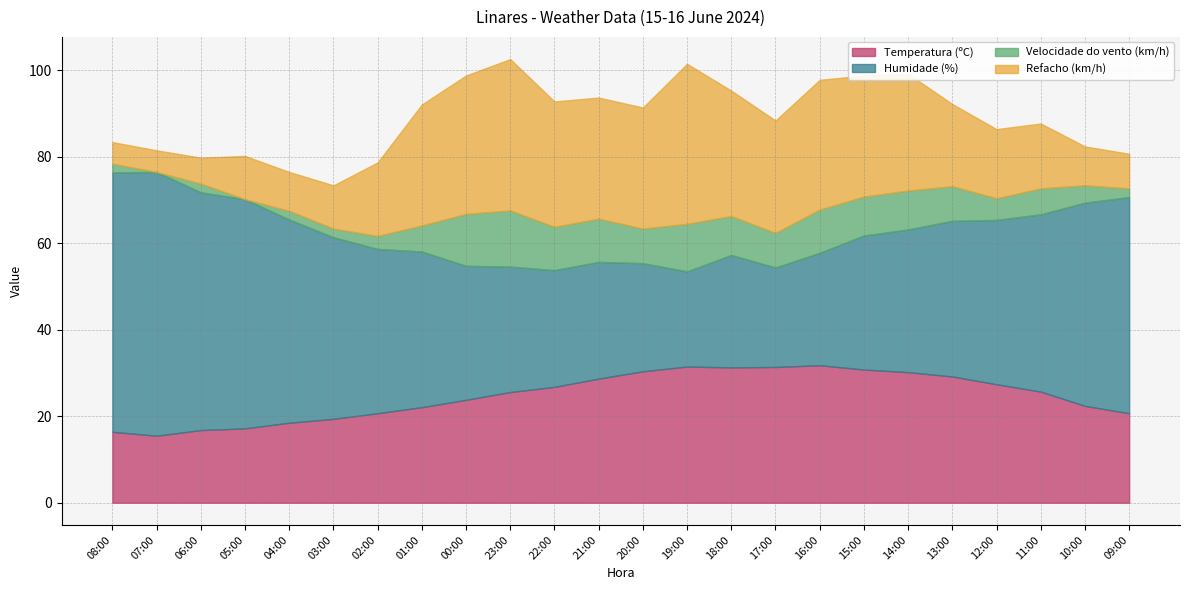

At which label is Humidade (%) closest to 41?

11:00